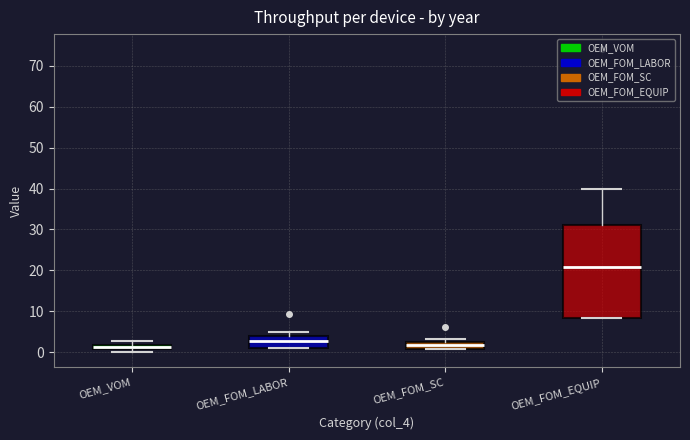

Comparing the boxes themselves (not the whiskers), which one is the tallest?

OEM_FOM_EQUIP